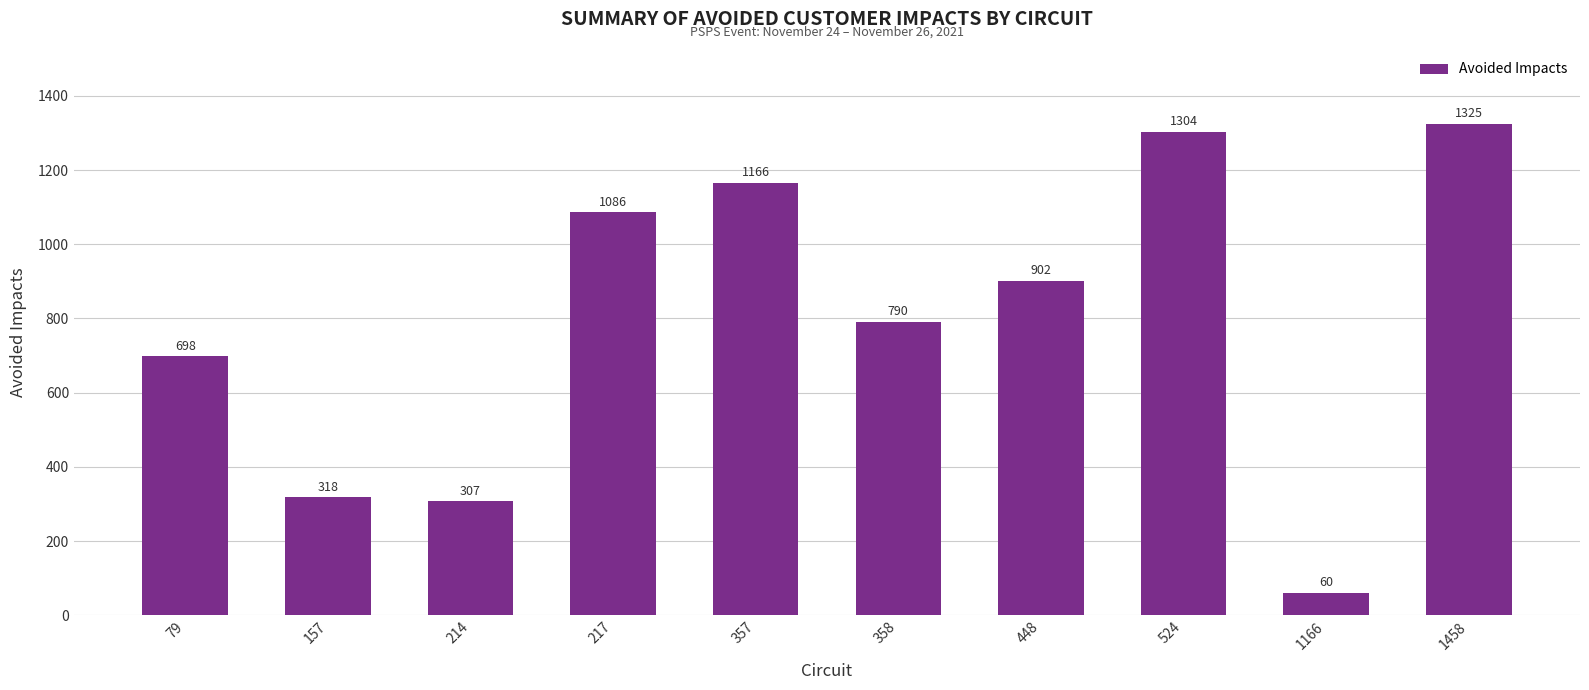

What is the average value?

796